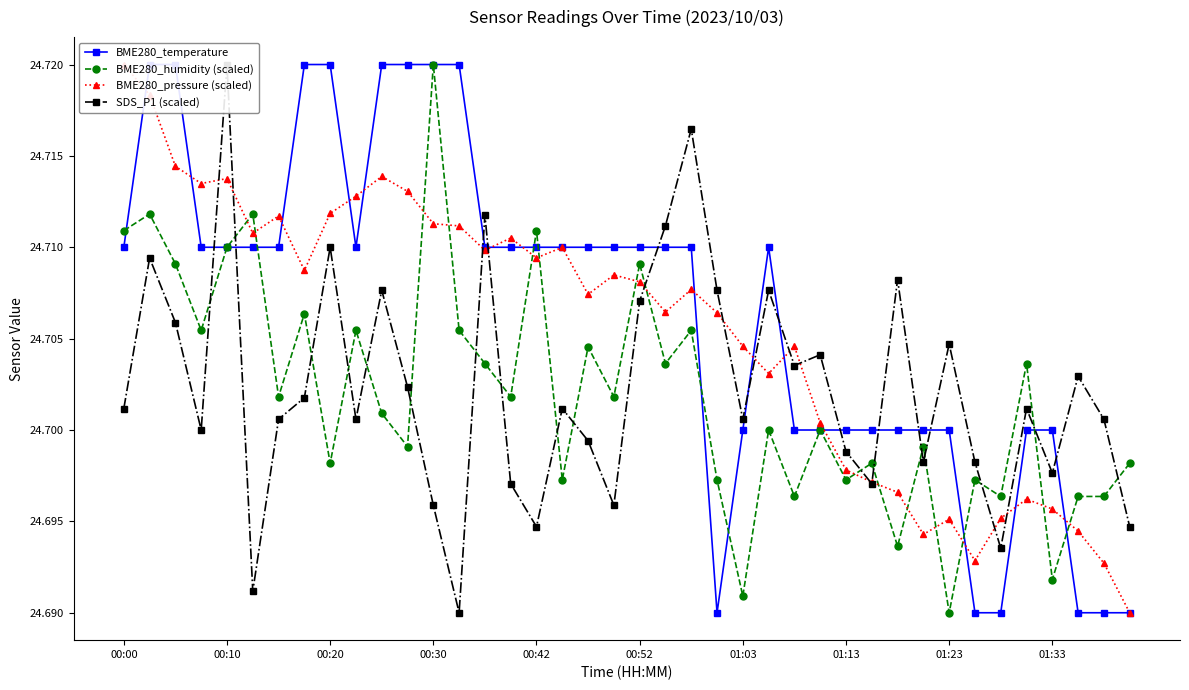

What position from the left is 00:20?

9